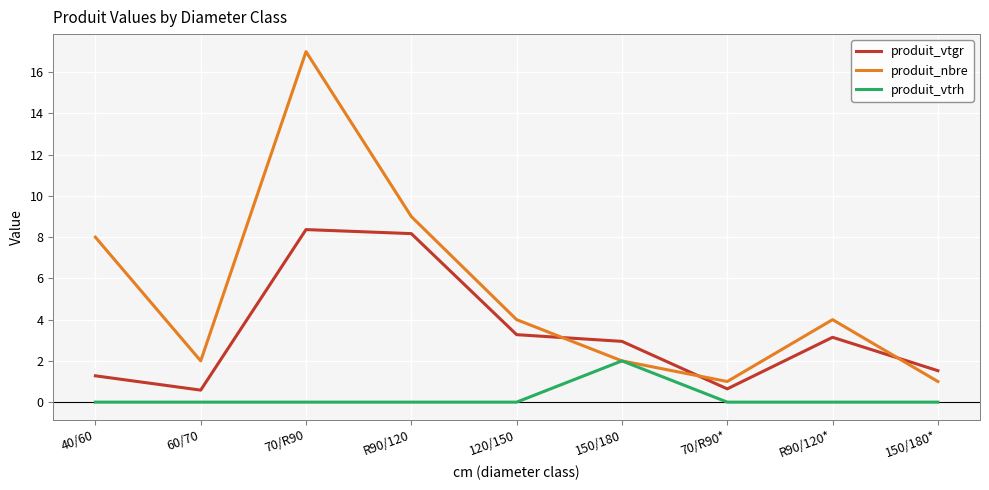

What is the sum of all produit_nbre values?

48.0